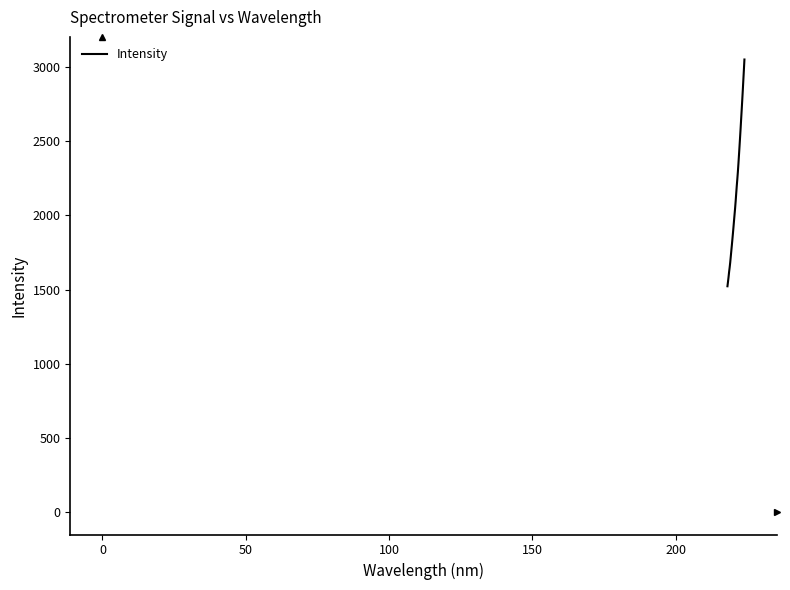

Does the chart display data point markers on the line(s)?

No